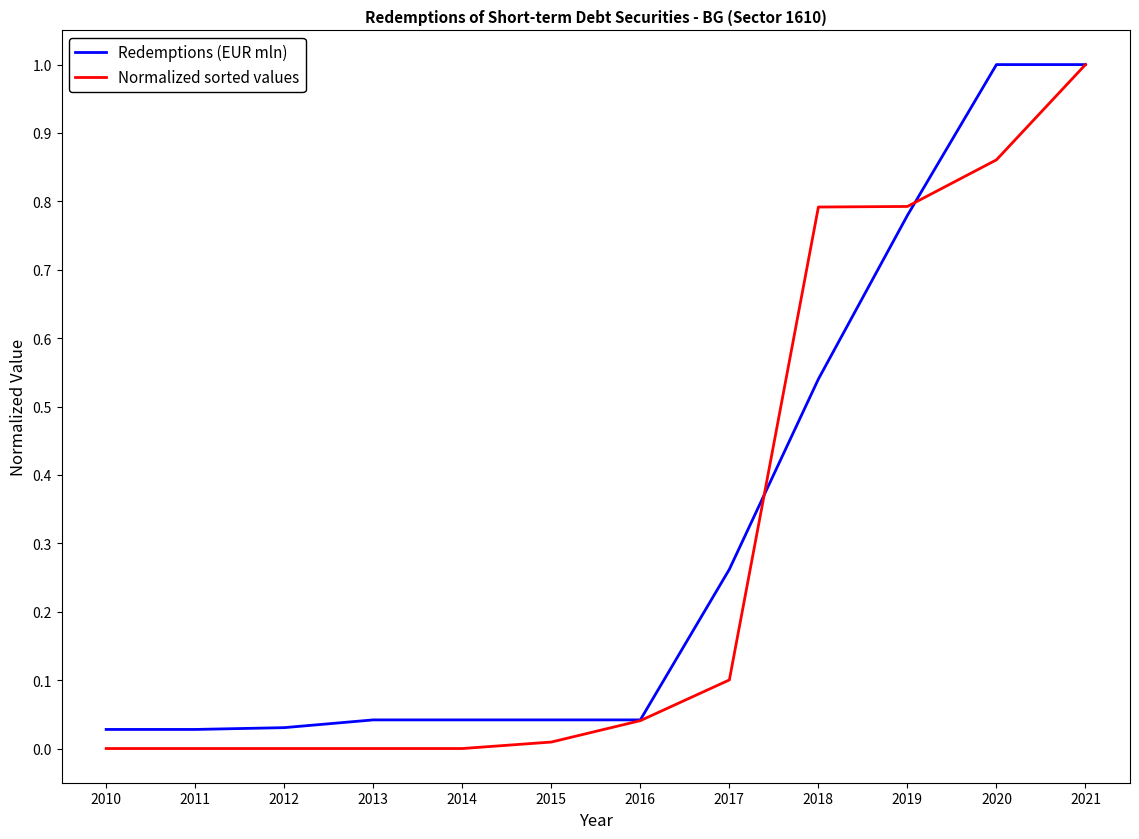

Which series has the largest range (max minus min)?

Normalized sorted values